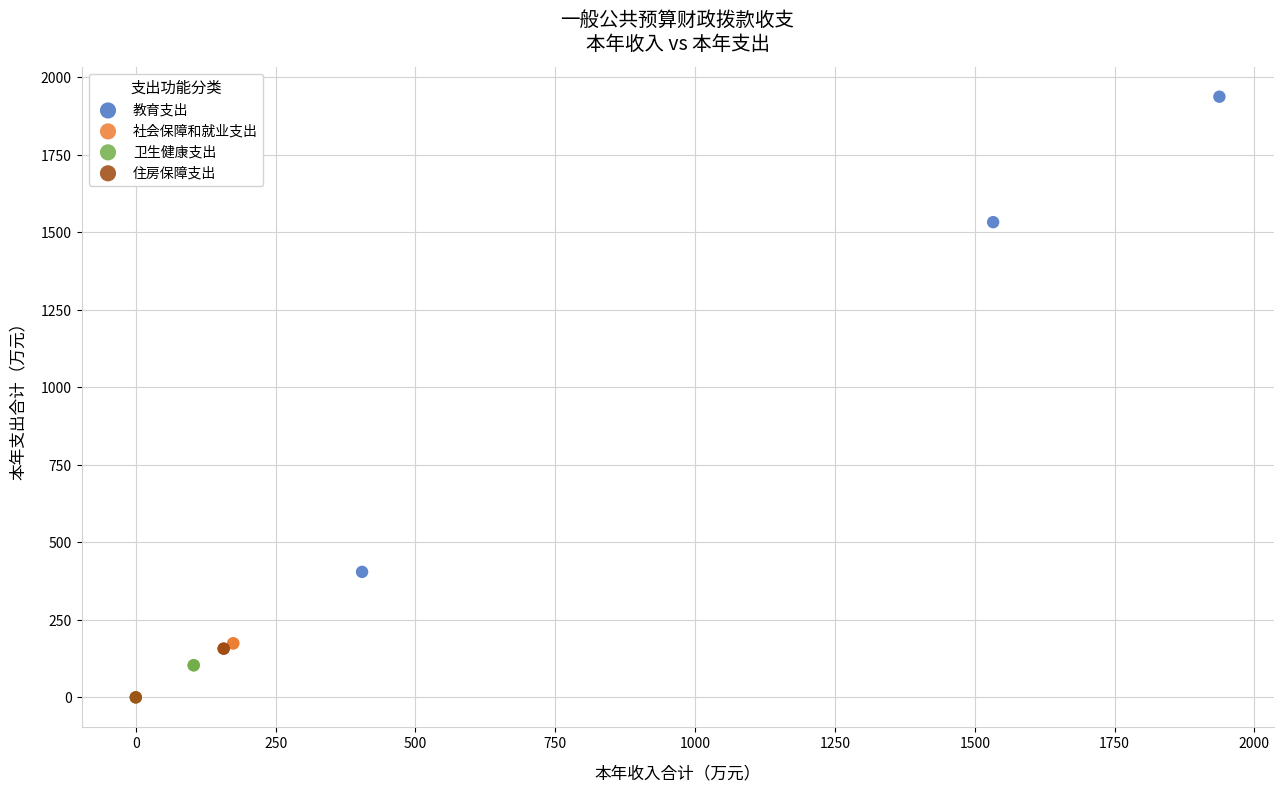

Which series contains the highest Y value?

教育支出